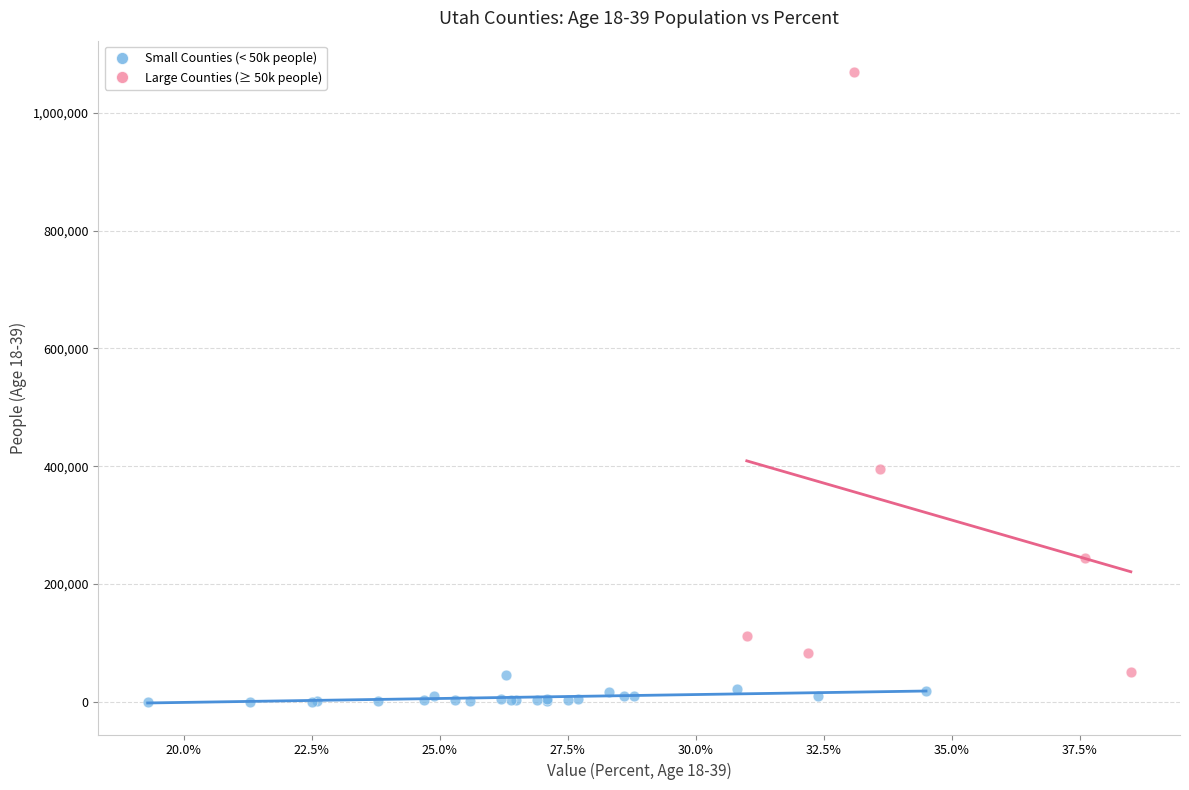

What are all the series names shown in the legend?

Small Counties (< 50k people), Large Counties (≥ 50k people)